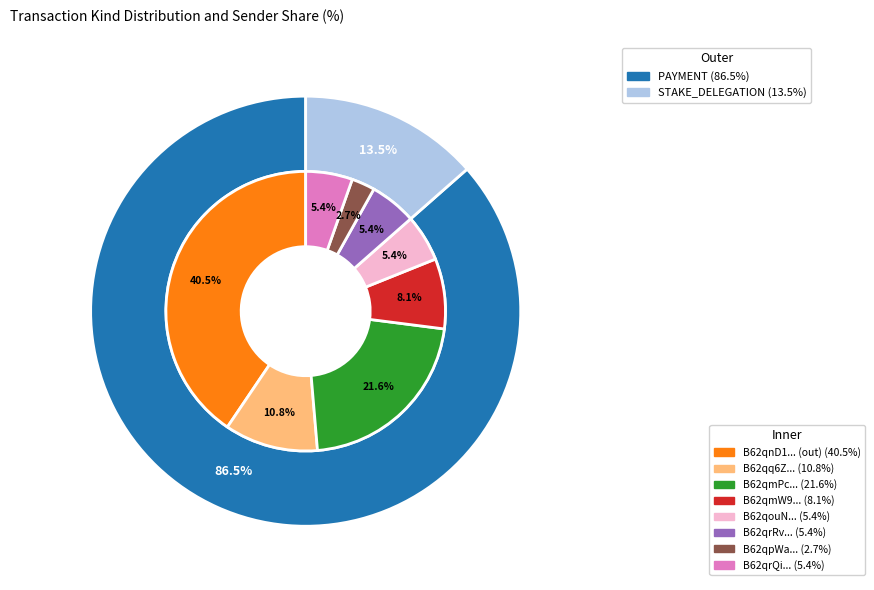

What is the smallest slice in the pie chart?

STAKE_DELEGATION